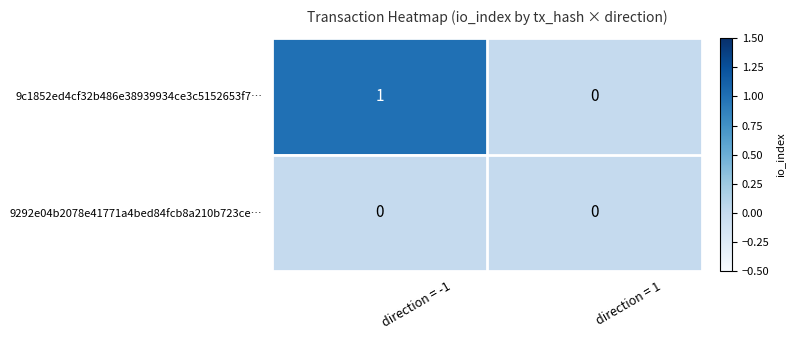

Reading right to left, what are all the values shown in this chart?

9c1852ed4cf32b486e38939934ce3c5152653f7…: direction = 1=0	direction = -1=1
9292e04b2078e41771a4bed84fcb8a210b723ce…: direction = 1=0	direction = -1=0